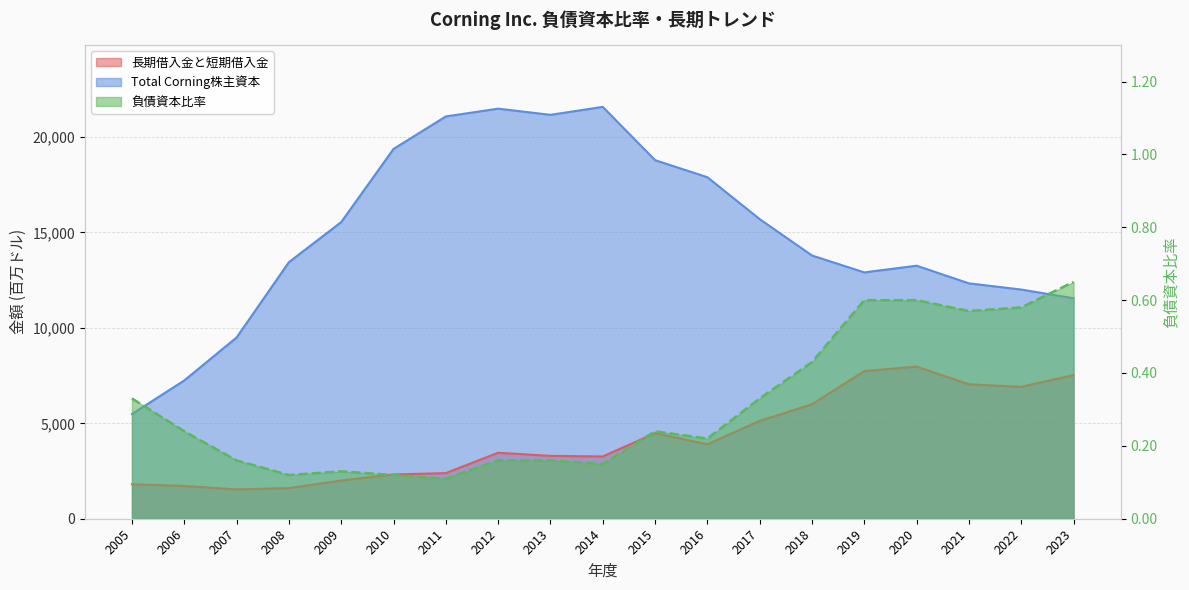

At which category does 長期借入金と短期借入金 reach its first local peak?

2012